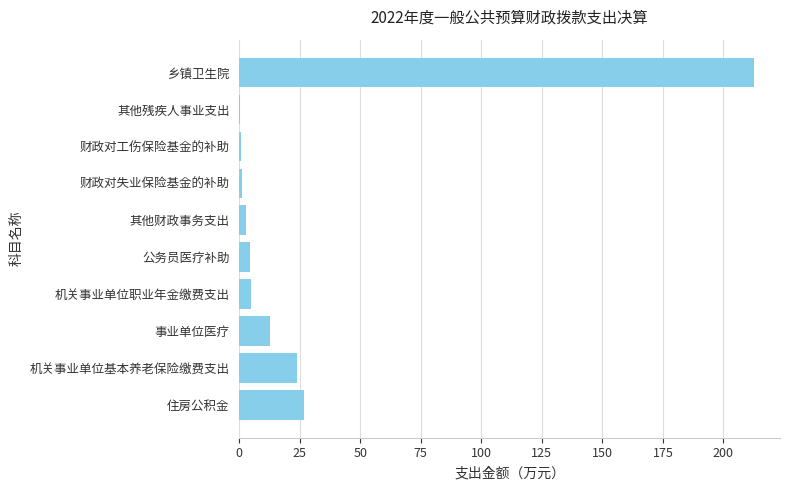

What is the sum of all values?

290.1